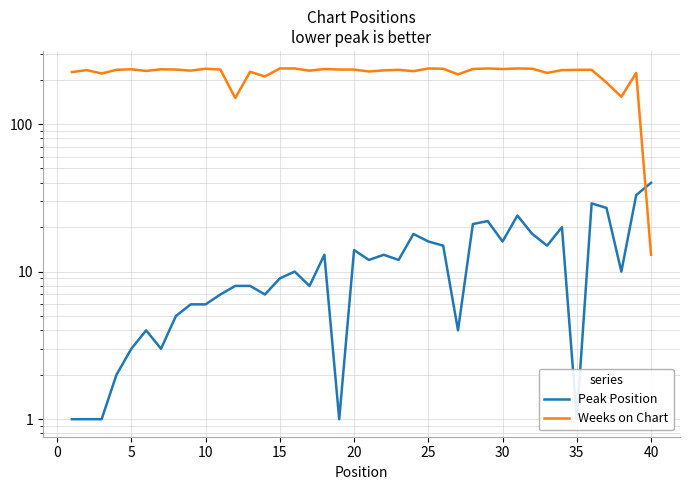

Reading left to right, transcribe all the data shown in this chart.

Peak Position: 1	1	1	2	3	4	3	5	6	6	7	8	8	7	9	10	8	13	1	14	12	13	12	18	16	15	4	21	22	16	24	18	15	20	1	29	27	10	33	40
Weeks on Chart: 225	232	220	233	235	229	235	234	230	237	234	150	226	210	238	238	230	236	234	234	227	231	233	228	238	237	217	236	238	236	238	237	222	232	233	233	191	153	222	13